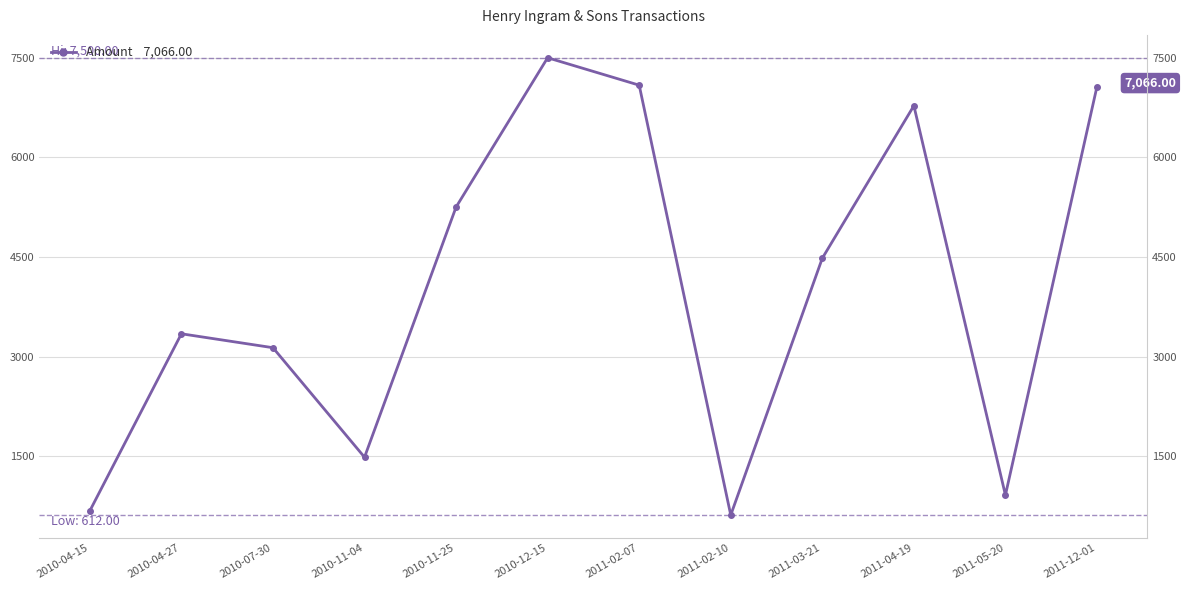

Reading left to right, what are all the values shown in this chart?

2010-04-15=675.7	2010-04-27=3342.4	2010-07-30=3132.6	2010-11-04=1483.0	2010-11-25=5251.0	2010-12-15=7500.0	2011-02-07=7087.0	2011-02-10=612.0	2011-03-21=4480.5	2011-04-19=6777.0	2011-05-20=912.6	2011-12-01=7066.0